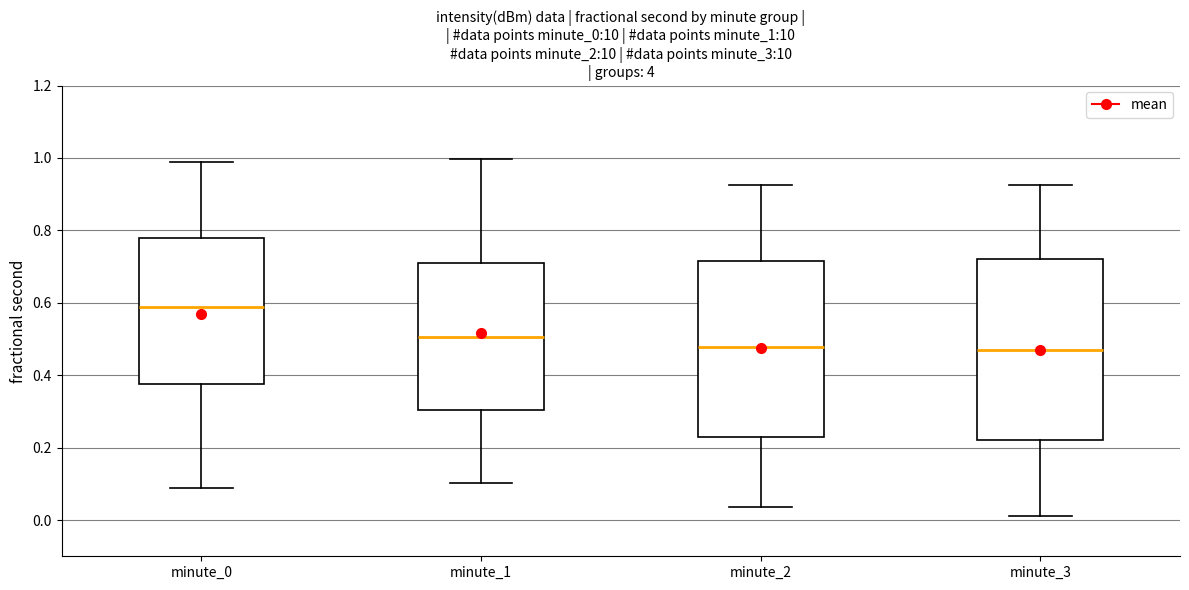

Reading left to right, transcribe this box plot: for each box, give where its median line is, the range the box spans, and where its two whiskers end, as read against the y-axis. The values are not printed on the chart, so give them approximately, as read against the axis.

minute_0: median 0.58, box 0.38 to 0.78, whiskers 0.08 to 1.00
minute_1: median 0.50, box 0.30 to 0.70, whiskers 0.10 to 1.00
minute_2: median 0.48, box 0.22 to 0.72, whiskers 0.04 to 0.92
minute_3: median 0.46, box 0.22 to 0.72, whiskers 0.02 to 0.92